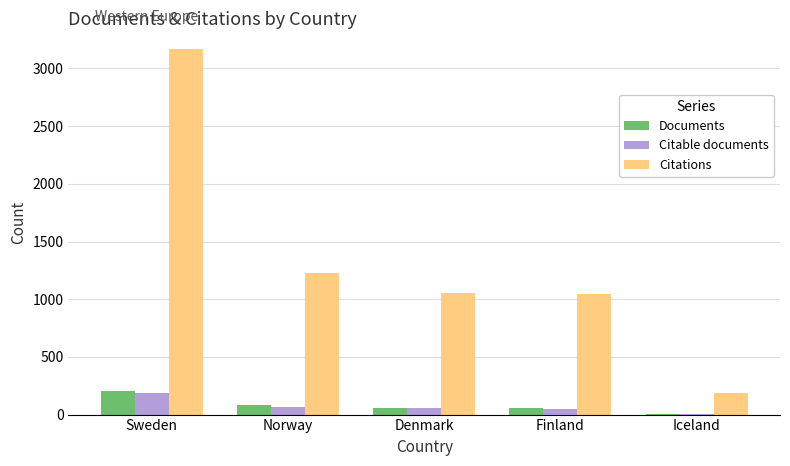

Is it true that Citations equals 186 at Iceland?

True